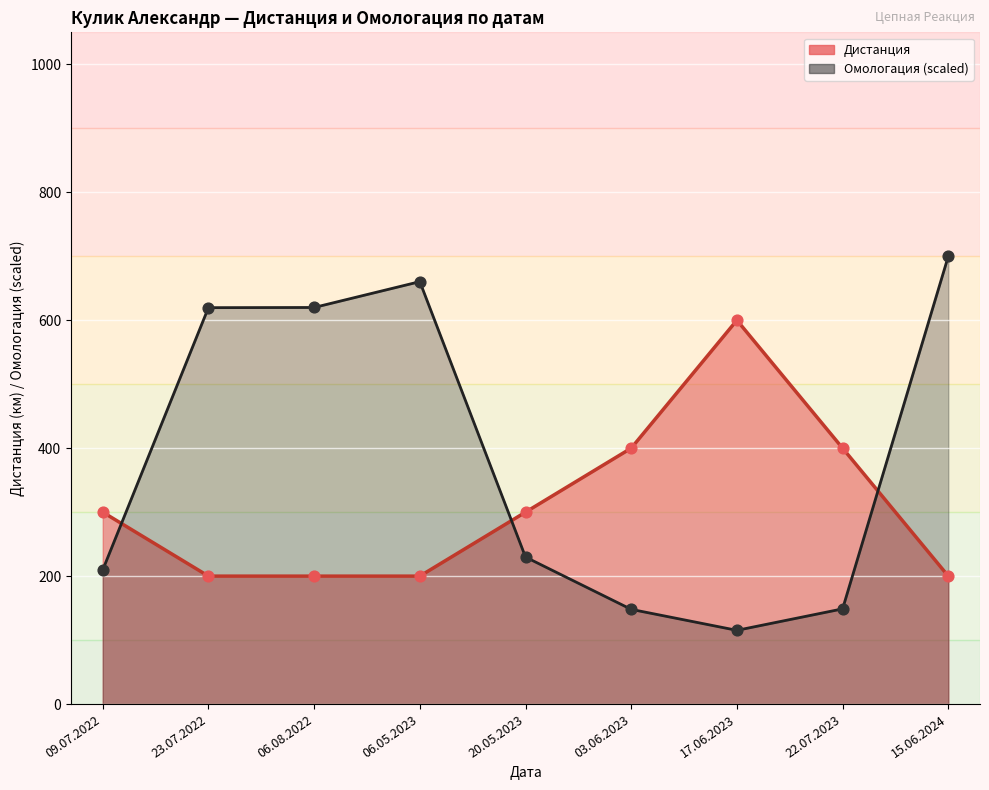

What is the total value across all series at 09.07.2022?

509.7